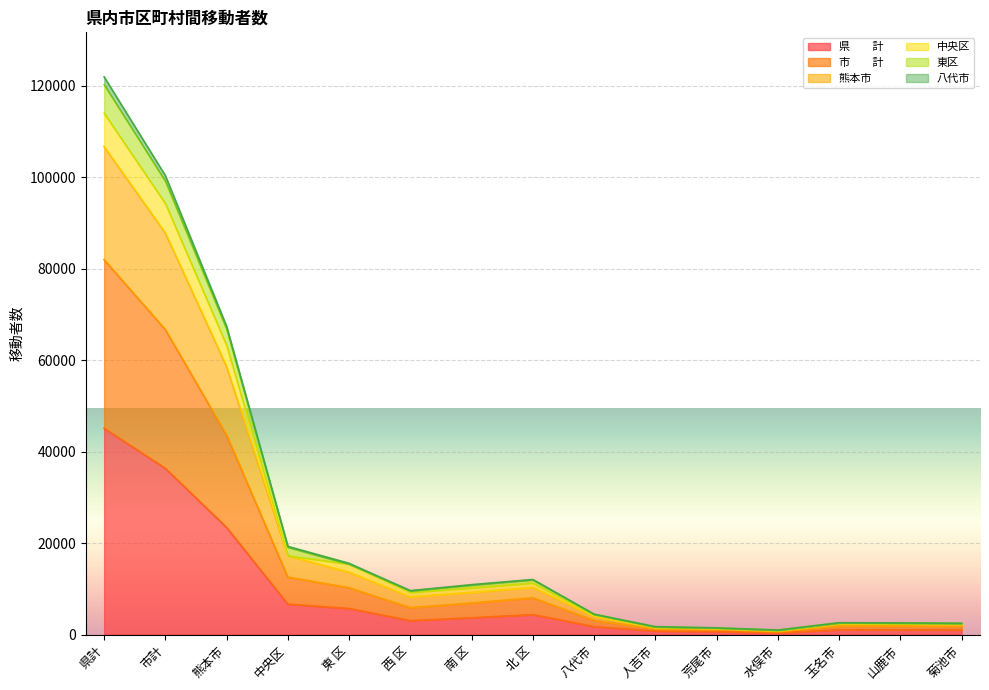

Where is the first local maximum for 市　　計?

北 区